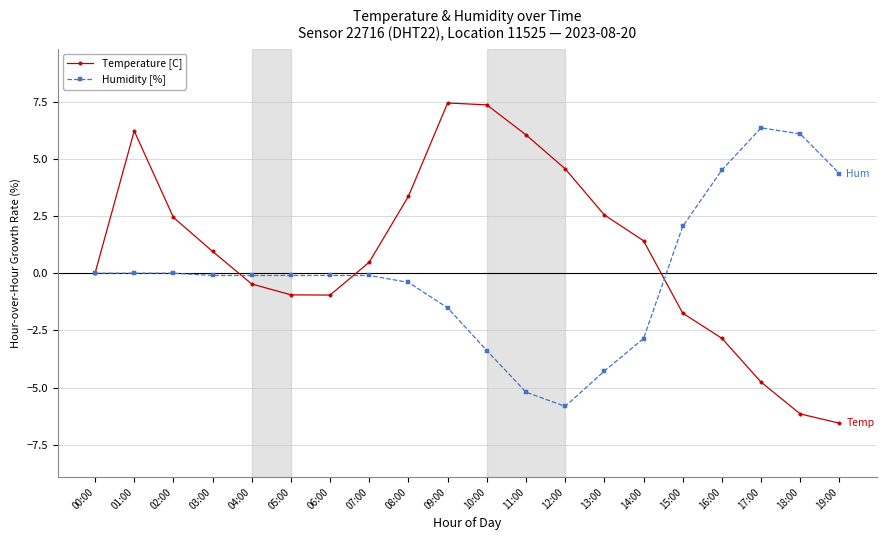

What is the highest value of the Temperature [C] series?

7.4